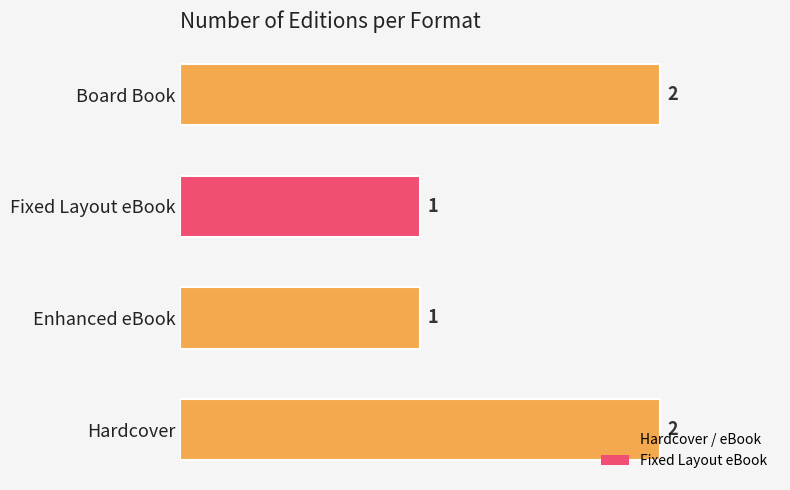

Which has a higher value, Enhanced eBook or Board Book?

Board Book